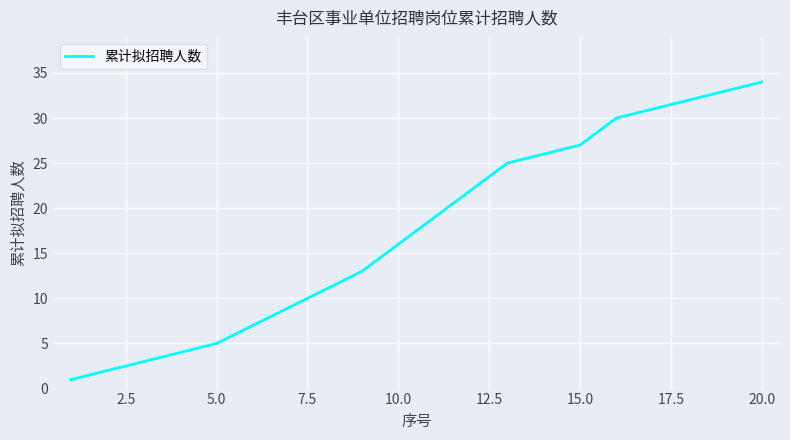

How many values are below 19?

10